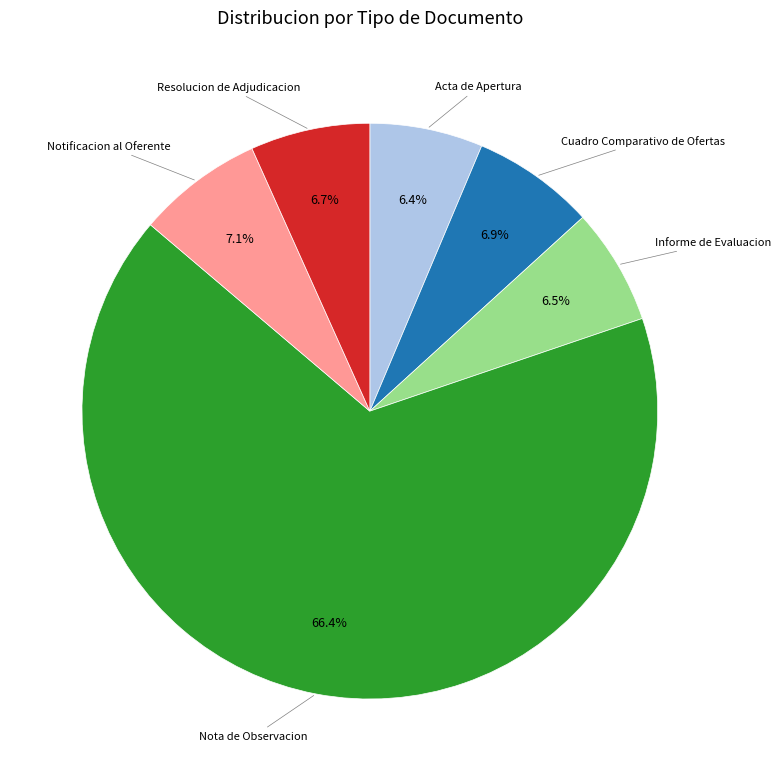

Combined, do Acta de Apertura and Nota de Observacion account for over 50%?

Yes